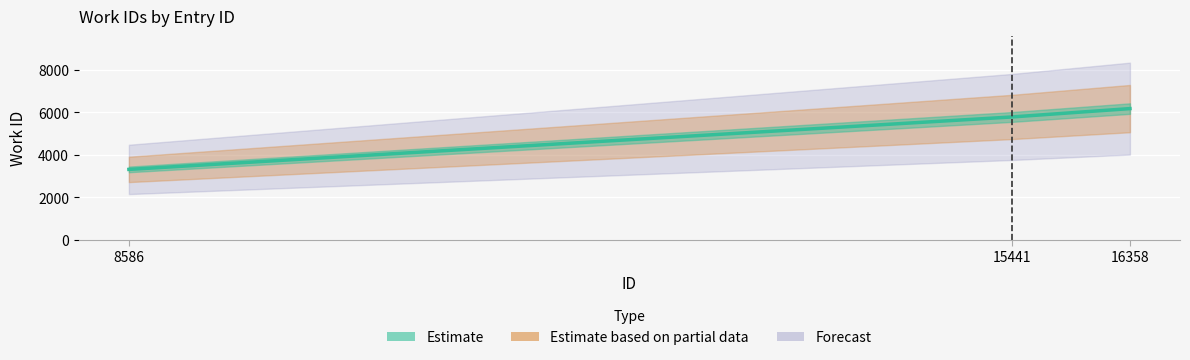

How many data points does each series have?

3